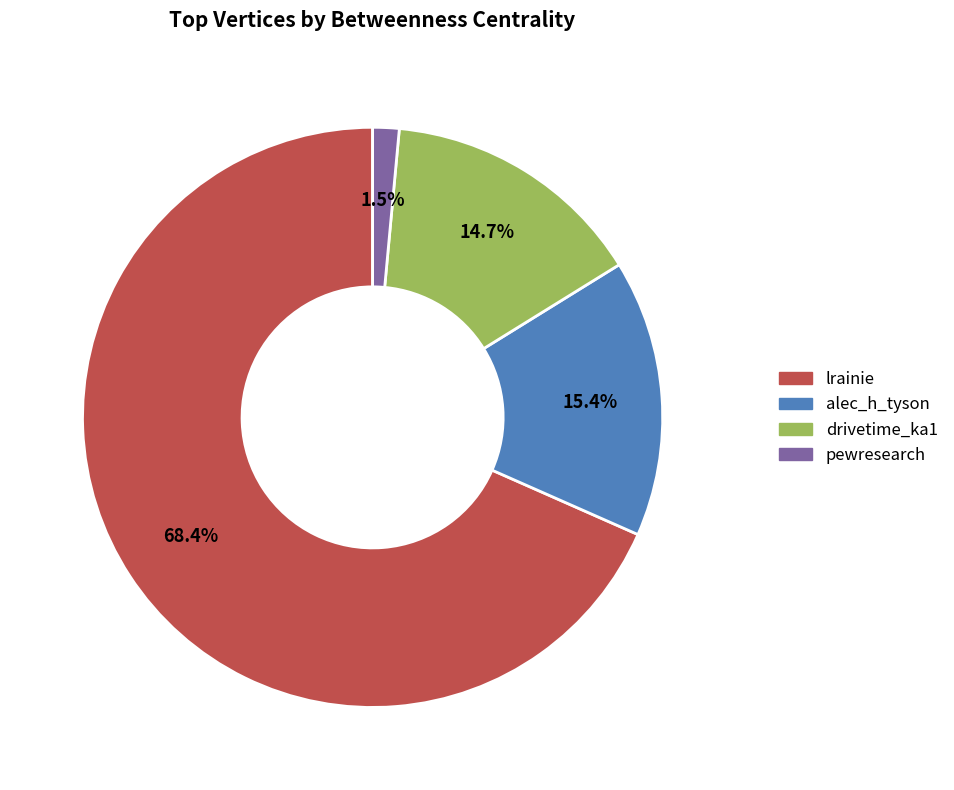

To the nearest percent, what is the difference between the largest and smallest slice percentages?

67%